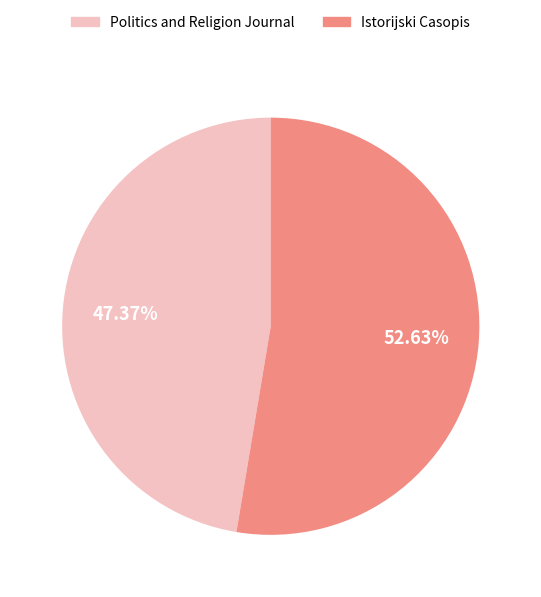

Which has a higher value, Politics and Religion Journal or Istorijski Casopis?

Istorijski Casopis